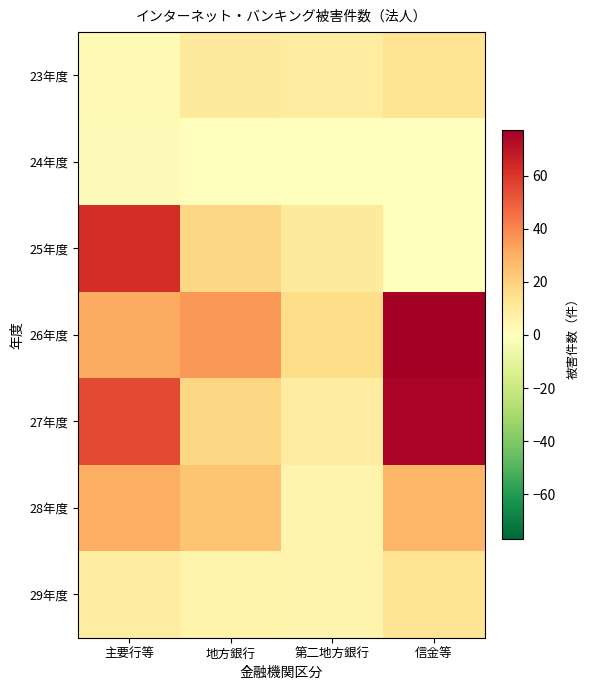

Between 信金等 and 主要行等, which is larger?

信金等